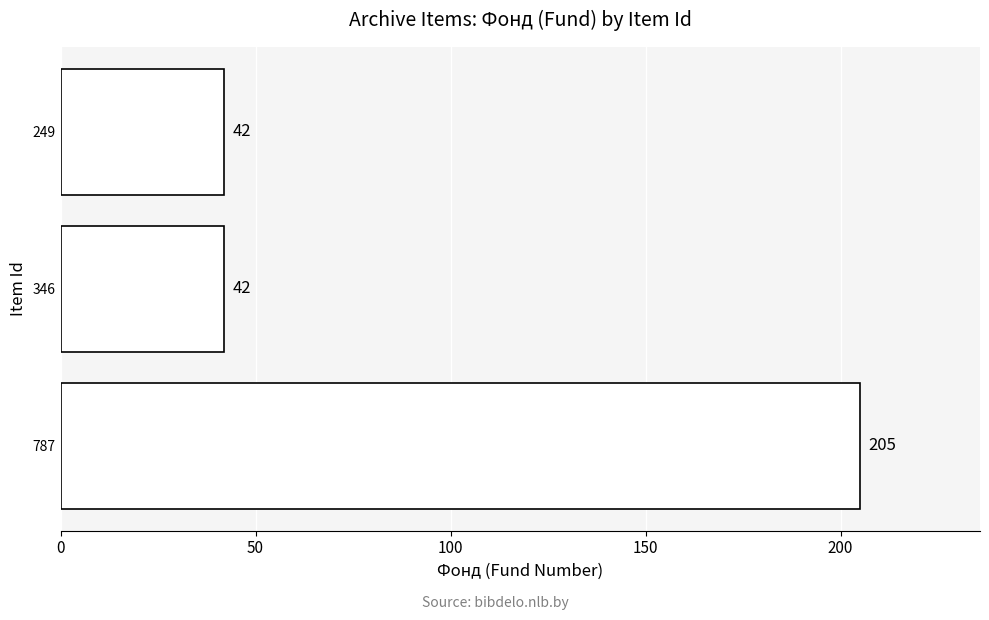

Reading bottom to top, list all the values displayed in this chart.

205	42	42